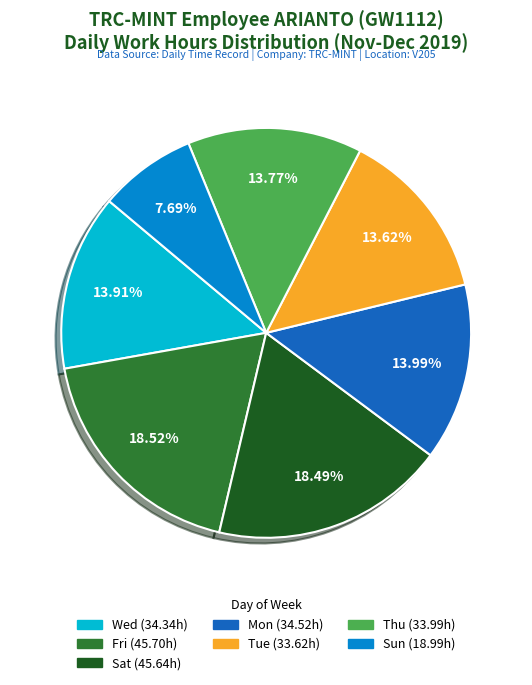

How many segments does this pie chart have?

7